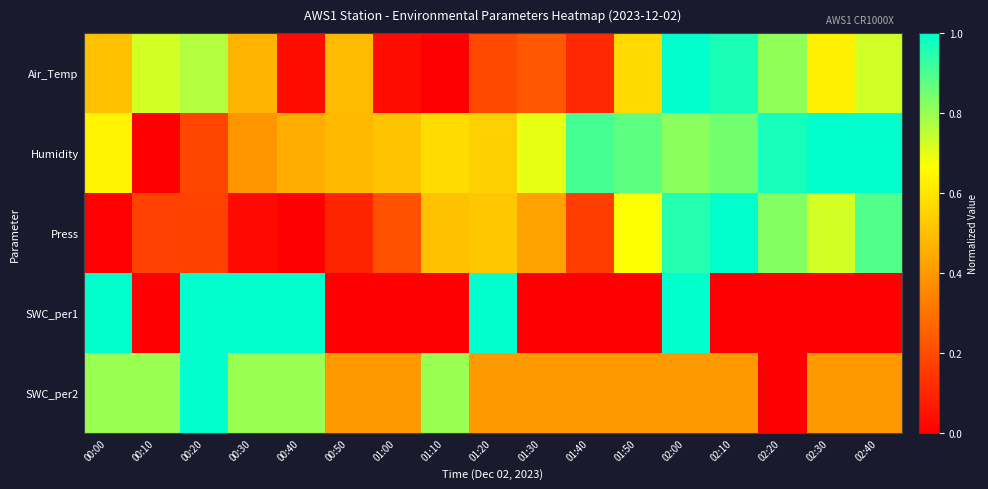

Which label corresponds to the smallest value in the chart?

01:10